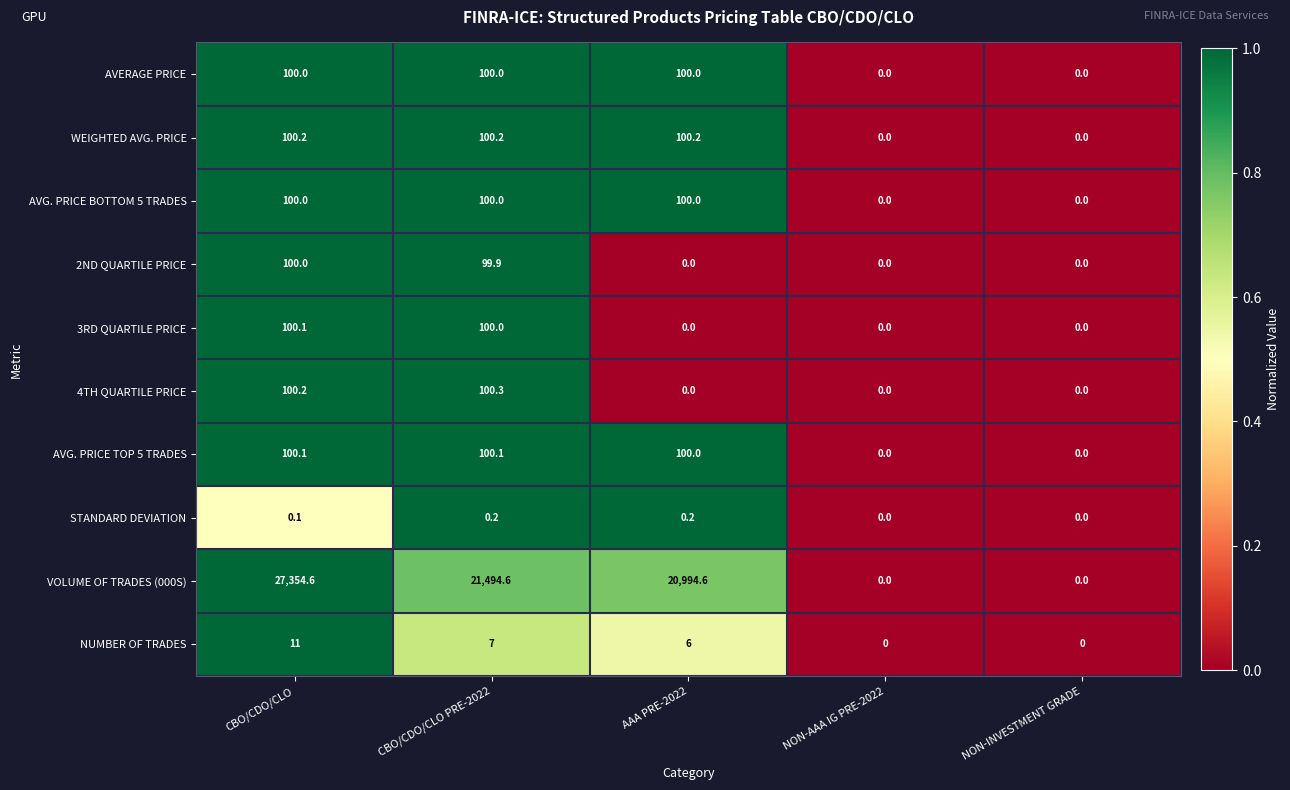

Where is VOLUME OF TRADES (000S) nearest to the value 13677?

AAA PRE-2022